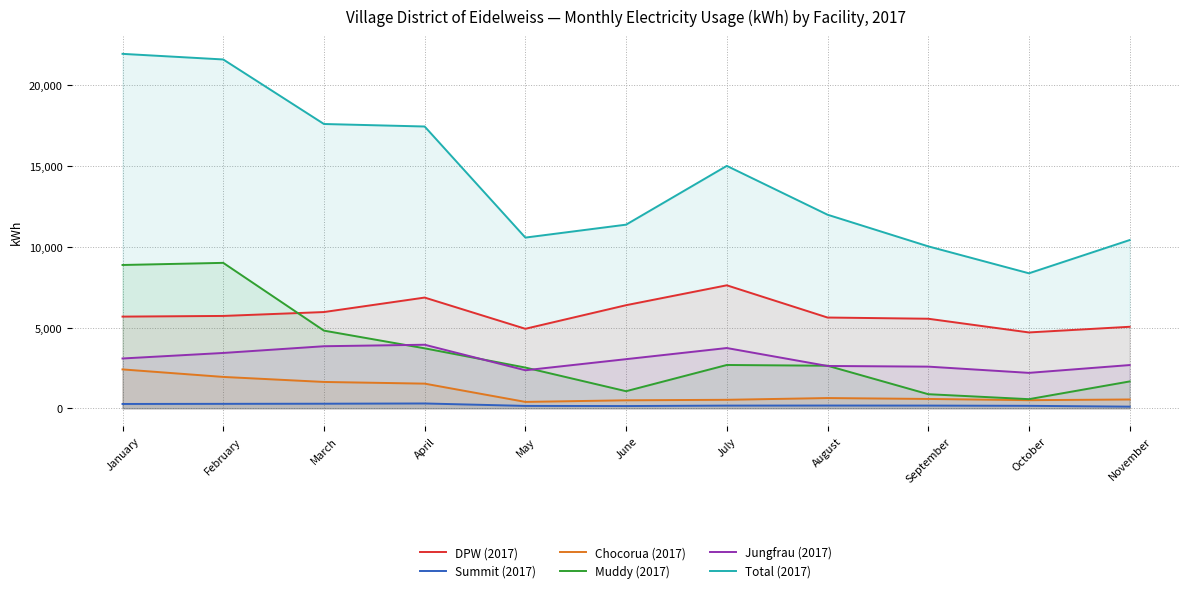

Which has a higher value, April or August?

April